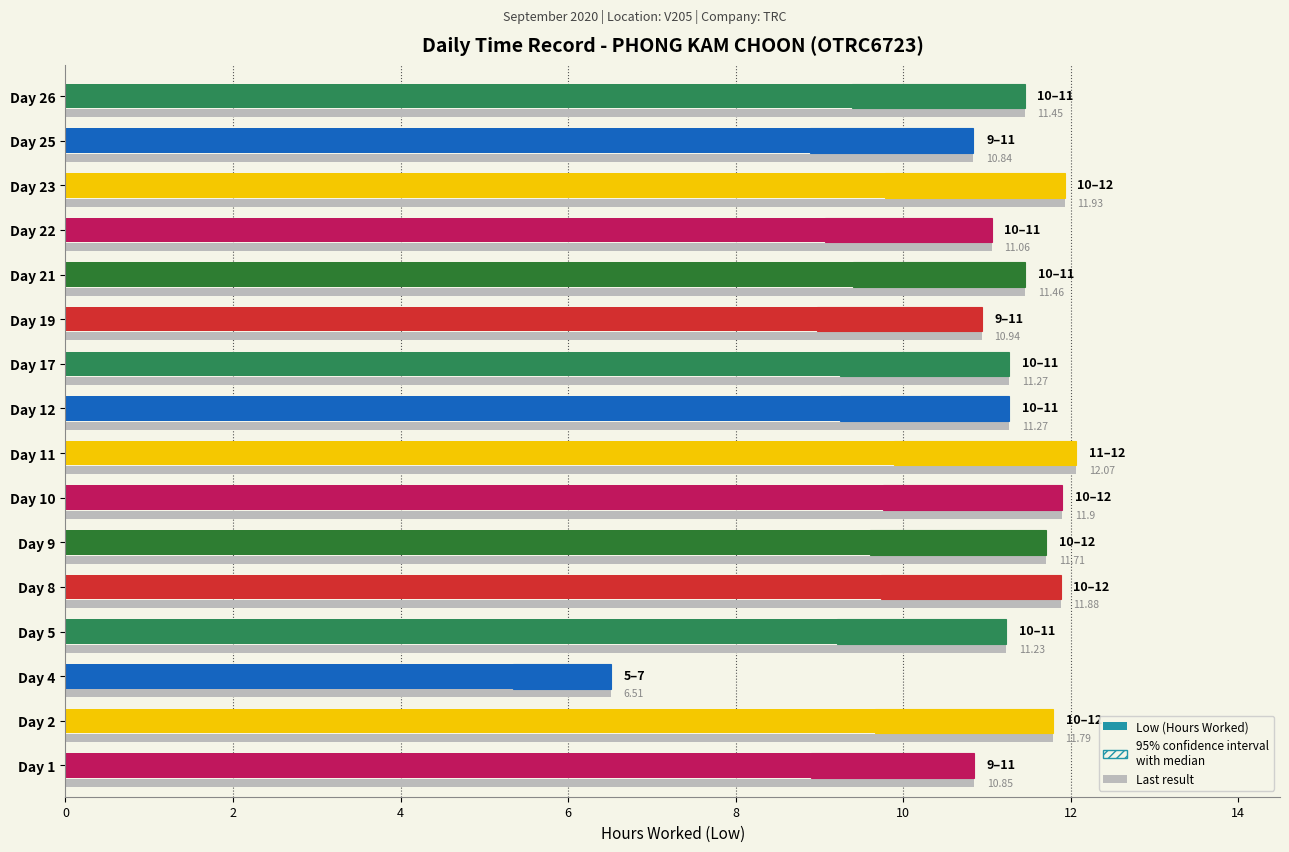

Reading left to right, list all the values displayed in this chart.

10.8	11.8	6.5	11.2	11.9	11.7	11.9	12.1	11.3	11.3	10.9	11.5	11.1	11.9	10.8	11.4